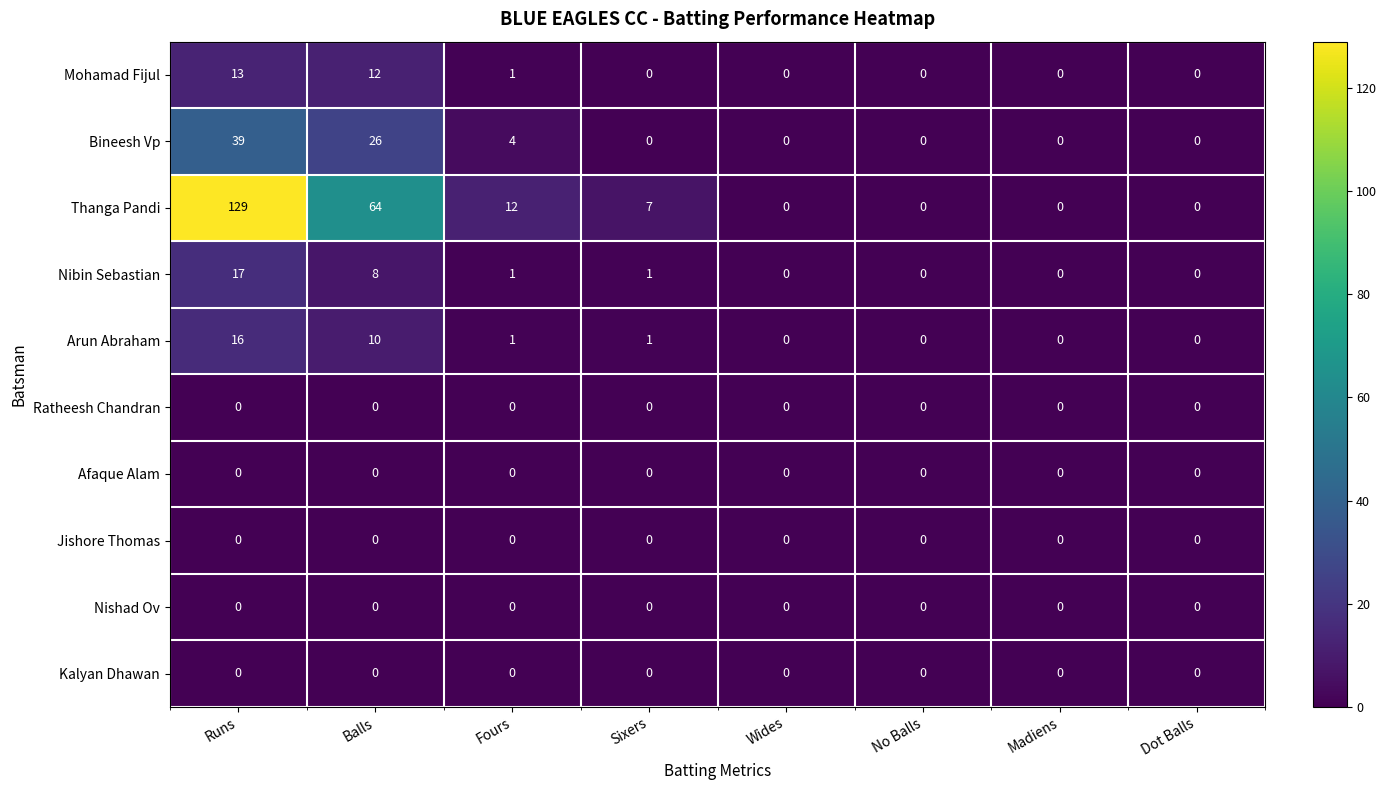

Count the number of categories in the chart.

8